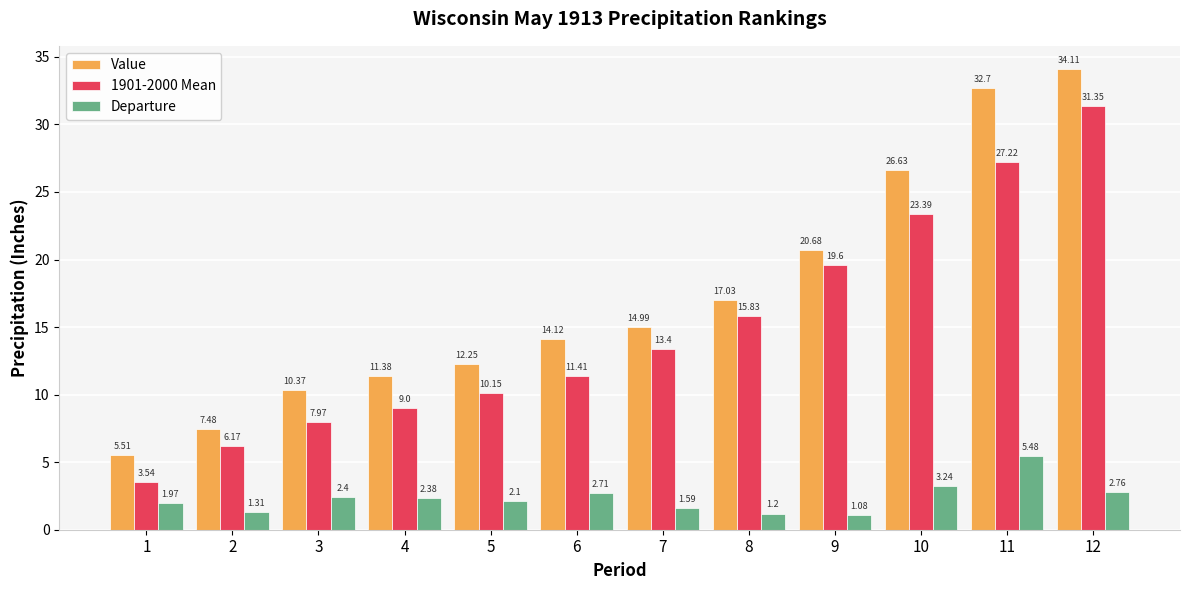

List the labels in order of Value value, smallest first.

1, 2, 3, 4, 5, 6, 7, 8, 9, 10, 11, 12